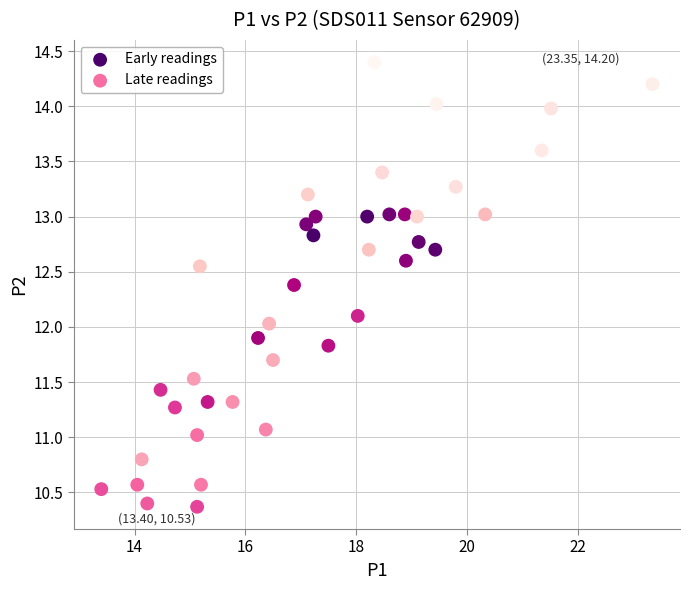

Which series has the largest Y range (max minus min)?

Late readings